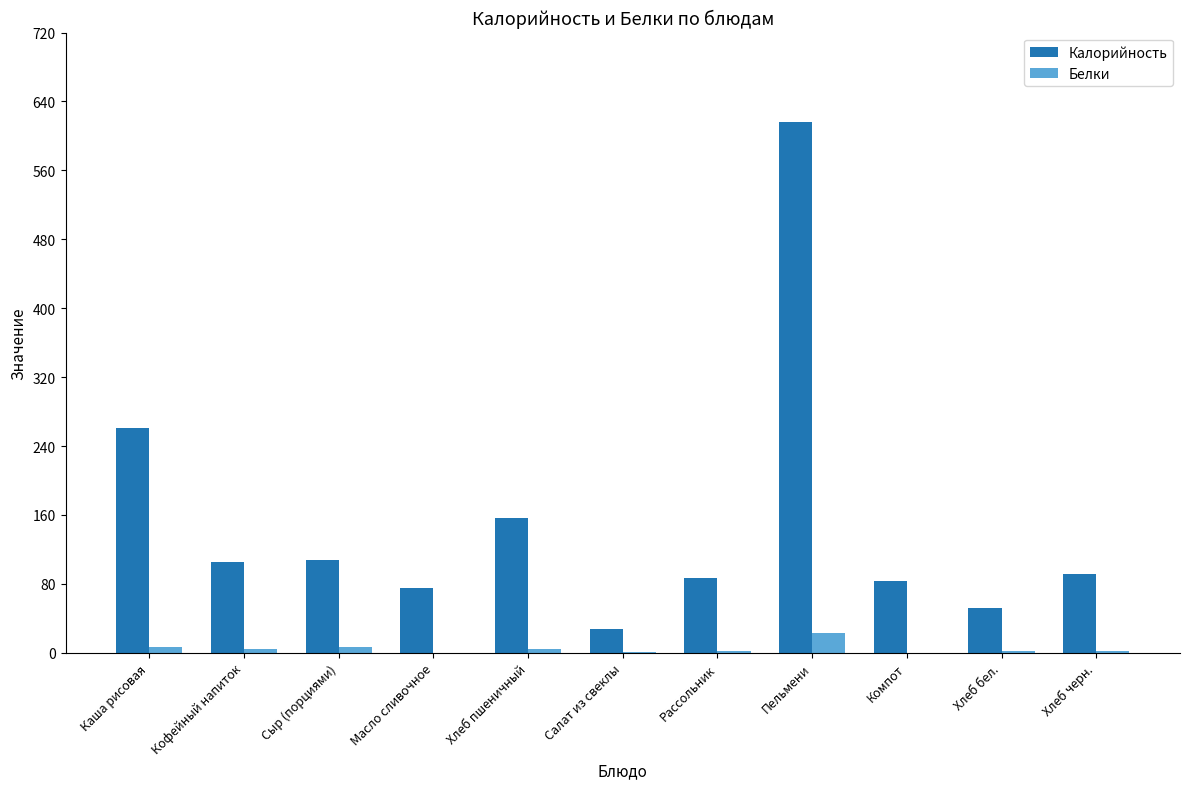

Which series changed the most between Салат из свеклы and Рассольник?

Калорийность